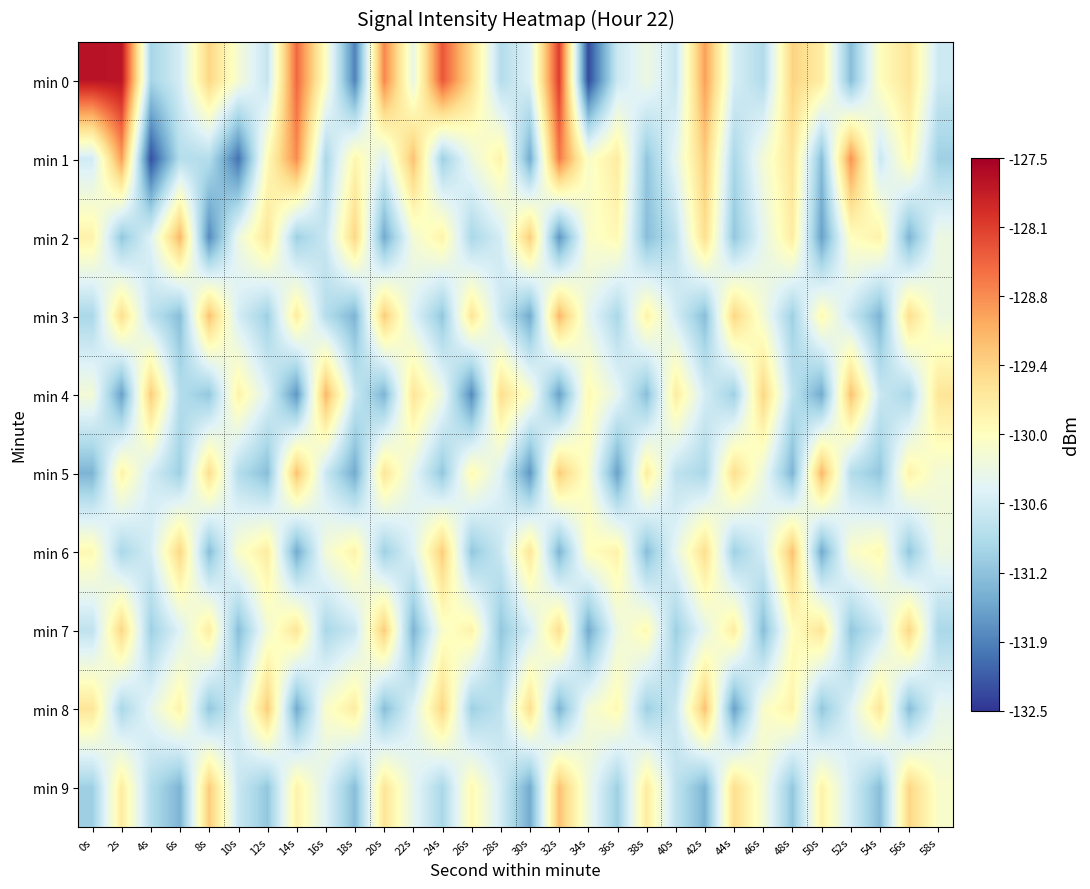

Which series has the widest spread of values?

min 0